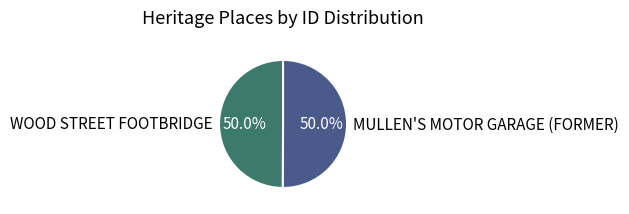

Combined, do WOOD STREET FOOTBRIDGE and MULLEN'S MOTOR GARAGE (FORMER) account for over 50%?

Yes